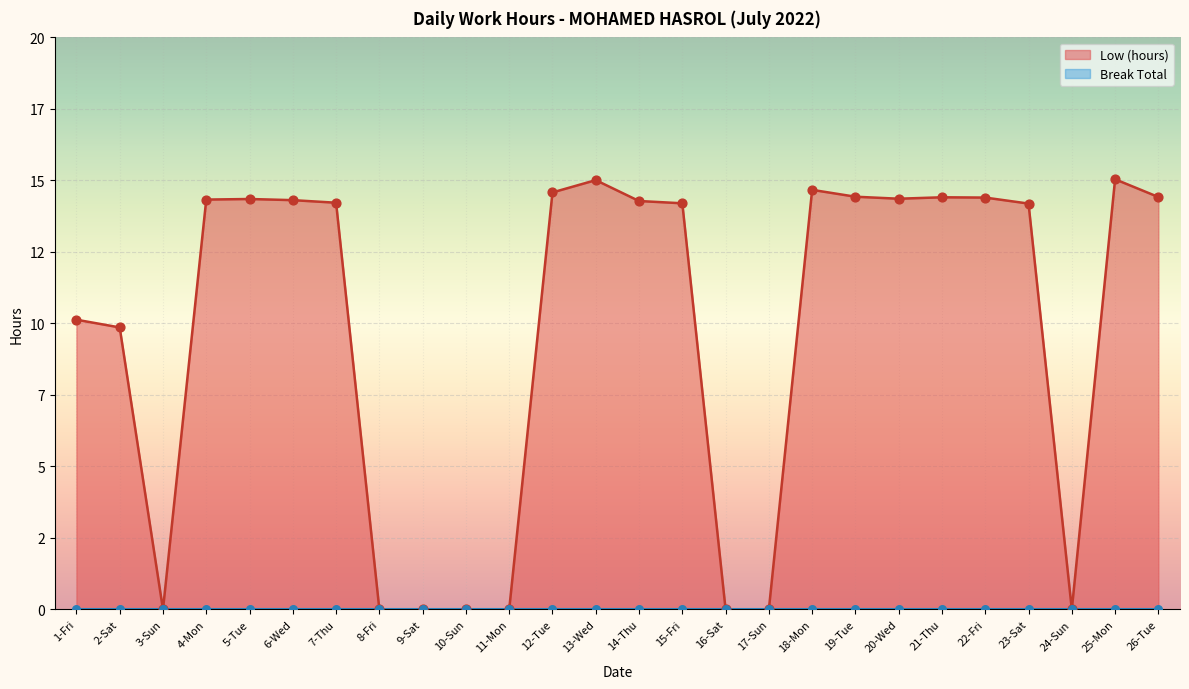

What is the change in value from 1-Fri to 9-Sat?

-10.1